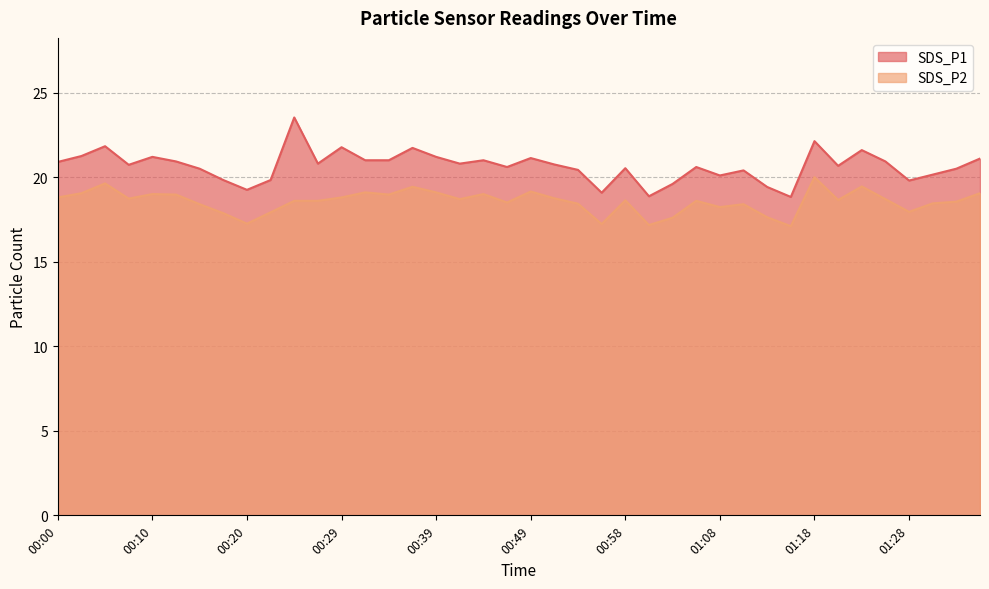

Is the value of SDS_P1 at 00:46 greater than the value of SDS_P2 at 01:06?

Yes